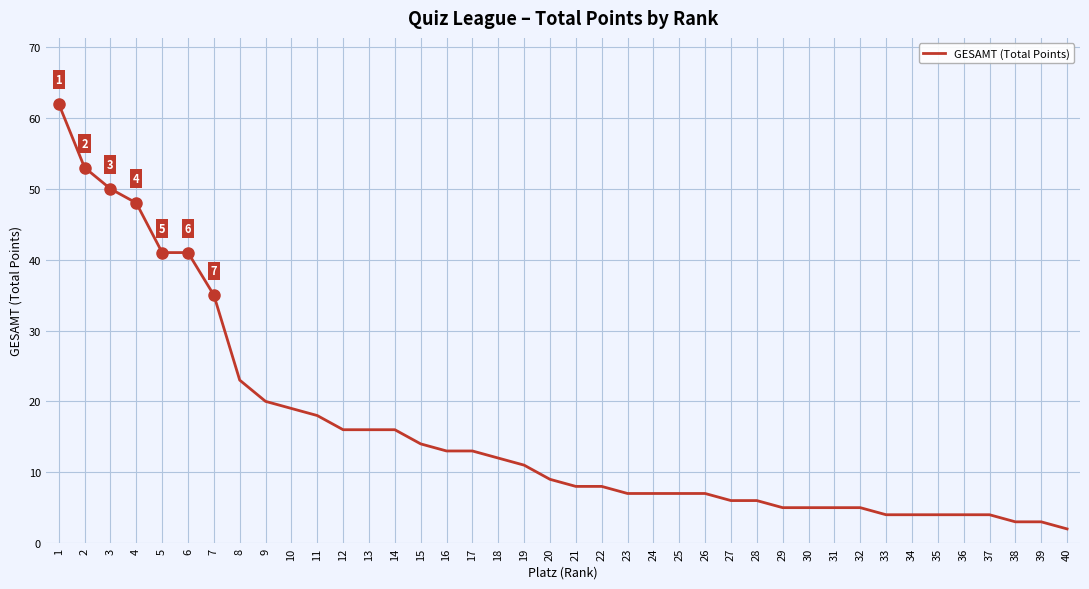

Is it true that the value at 33 is 4?

True